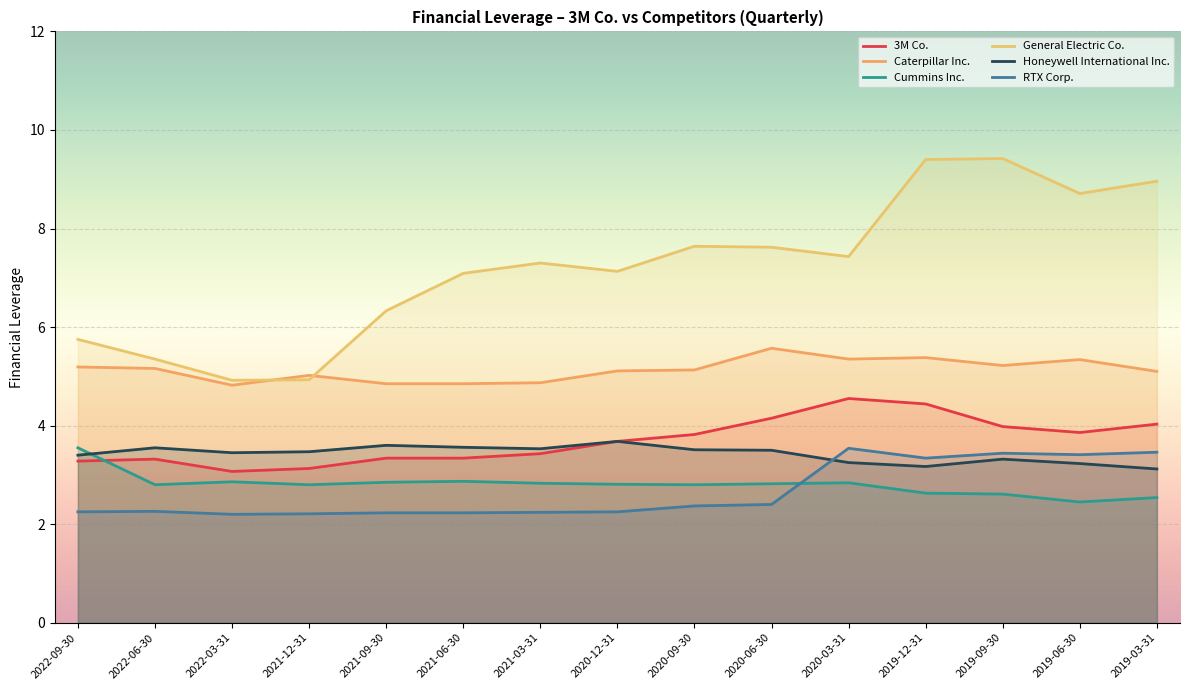

How many interior local valleys does the Honeywell International Inc. series have?

3